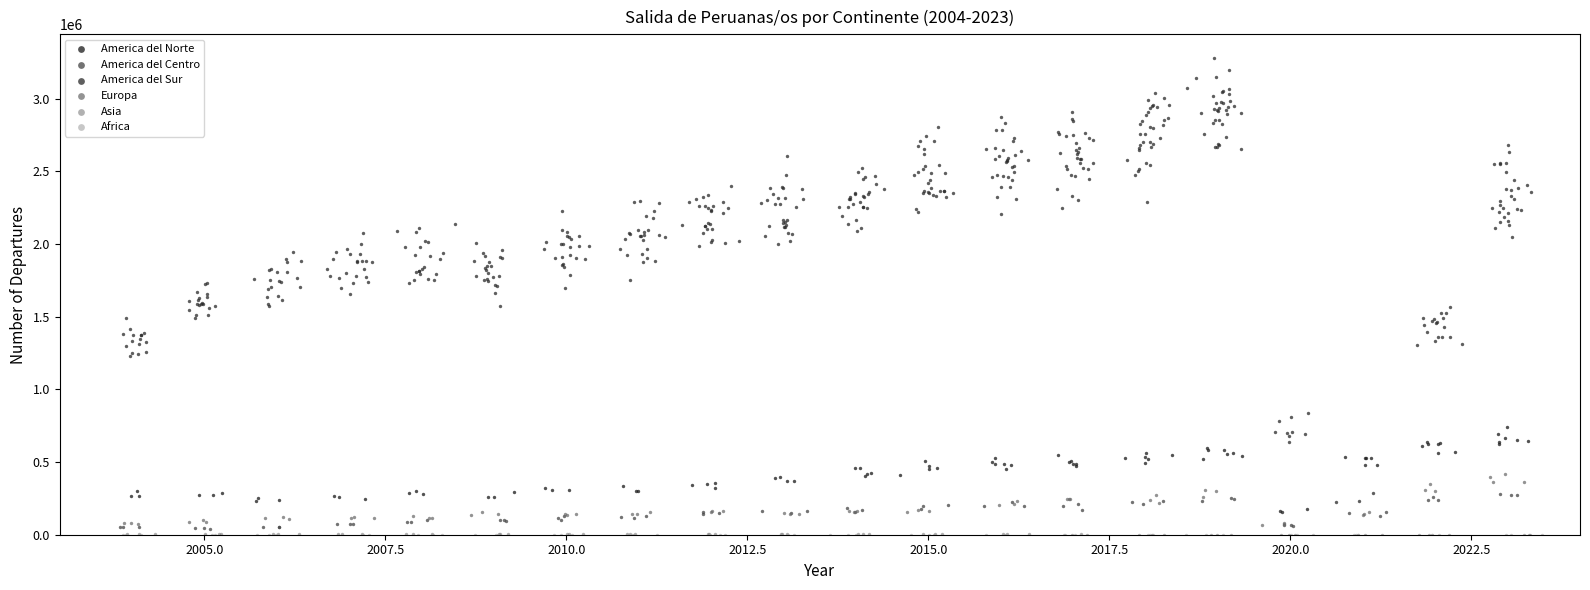

What are all the series names shown in the legend?

America del Norte, America del Centro, America del Sur, Europa, Asia, Africa